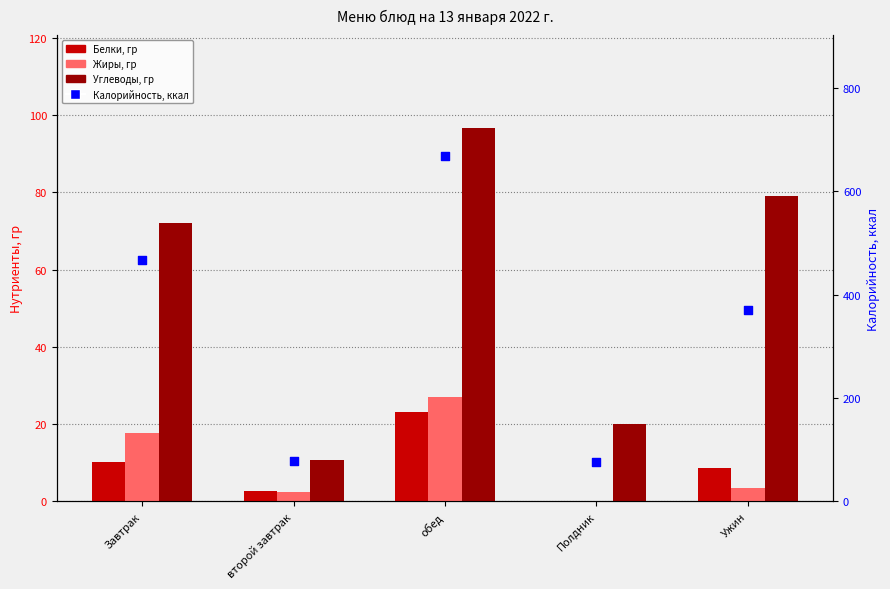

Is the value of Белки, гр at Полдник greater than the value of Жиры, гр at второй завтрак?

No